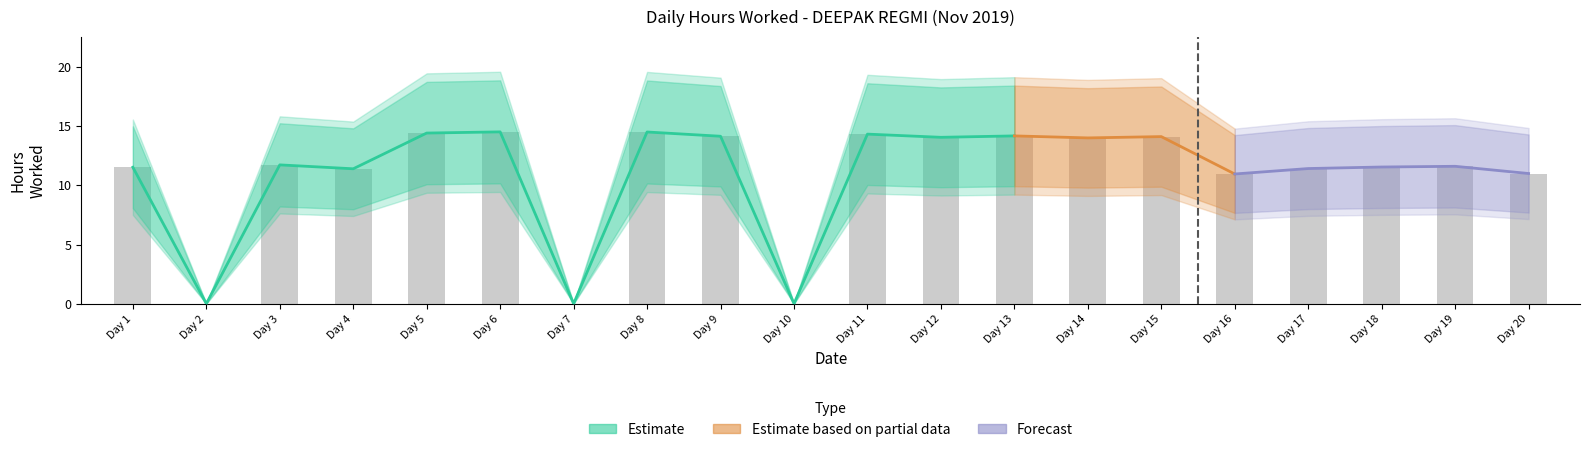

What is the difference between the values at Day 3 and Day 5?

2.7